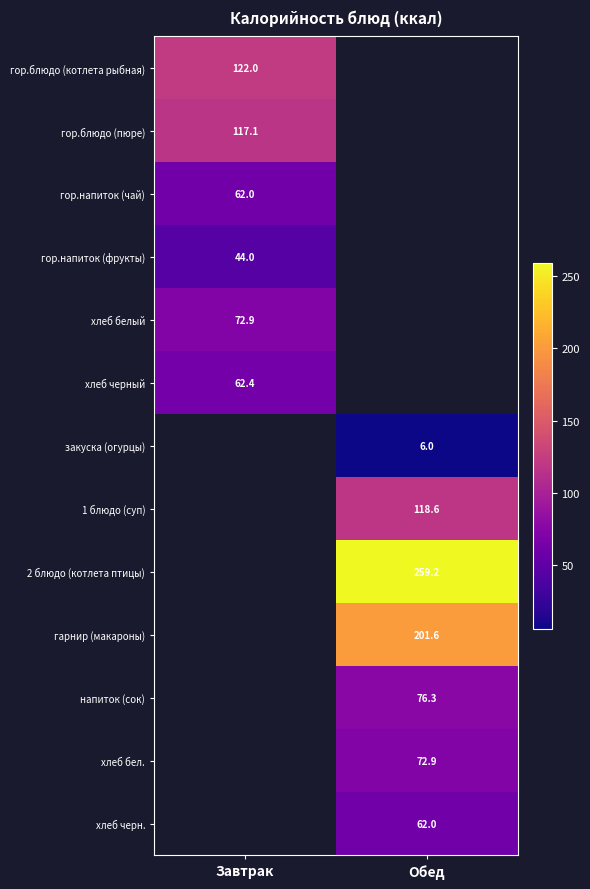

Is the value of гор.блюдо (пюре) at Завтрак greater than the value of гор.напиток (чай) at Завтрак?

Yes